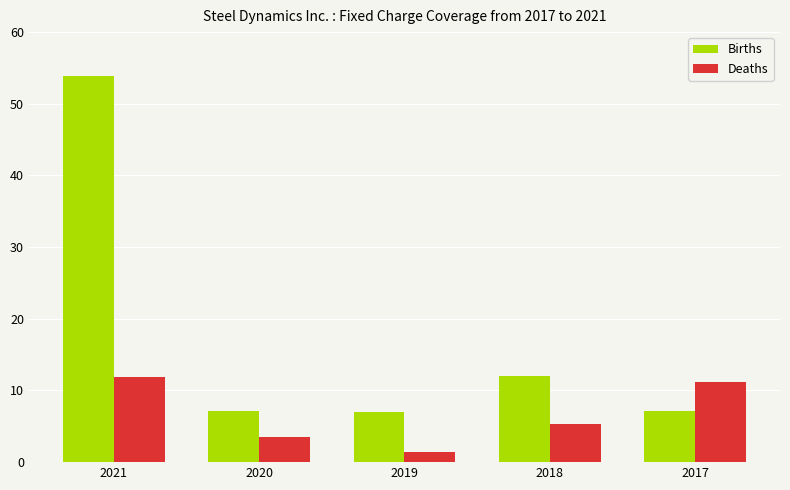

What is the average value of the Births series?

17.4